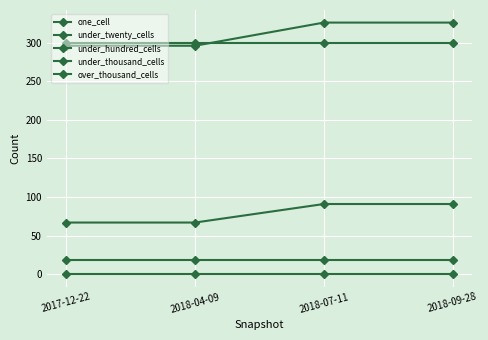

Which series changed the most between 2018-07-11 and 2018-09-28?

one_cell